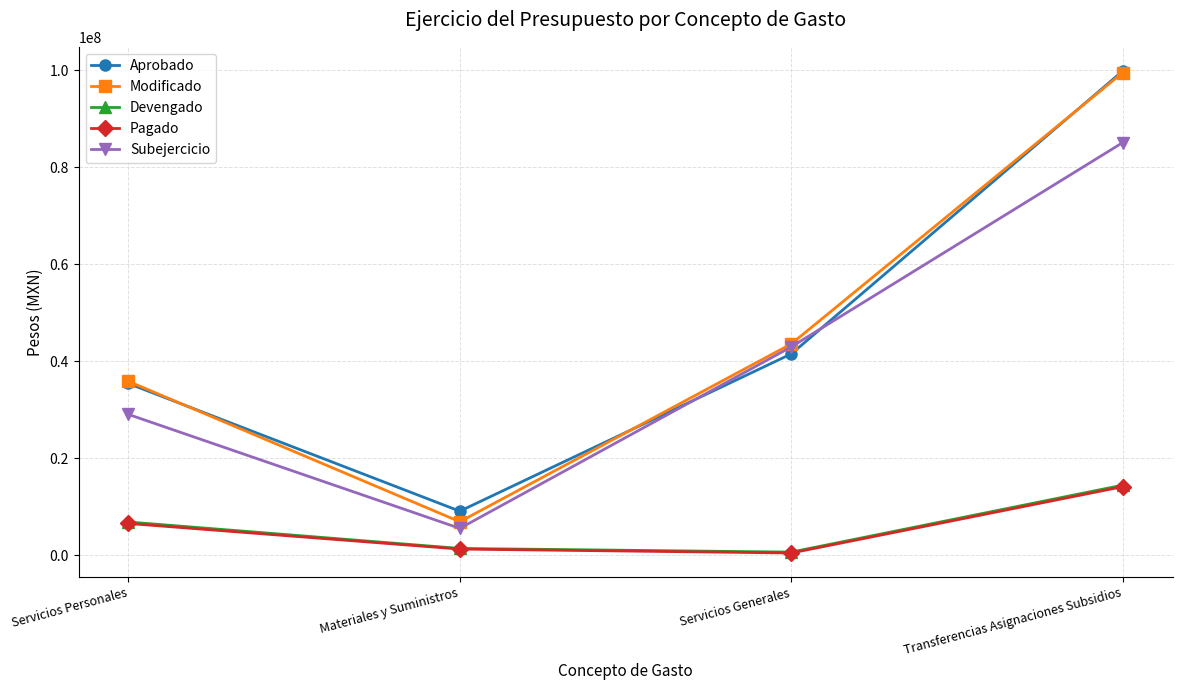

True or false: Devengado and Aprobado intersect in this chart.

False